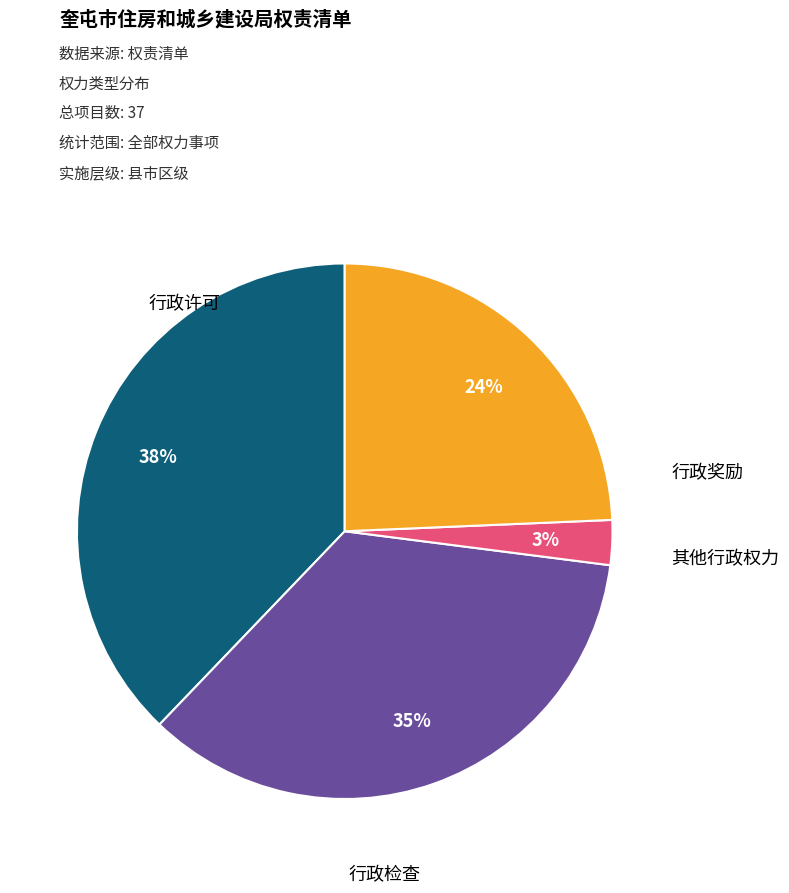

Is 行政检查 the majority of the pie?

No